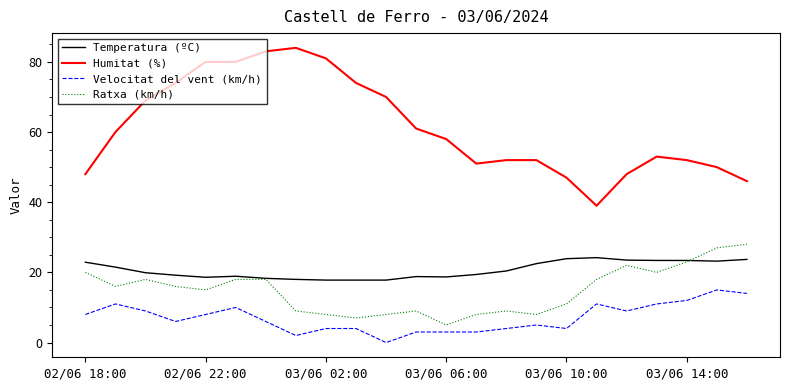

Which series has the largest total across all categories?

Humitat (%)